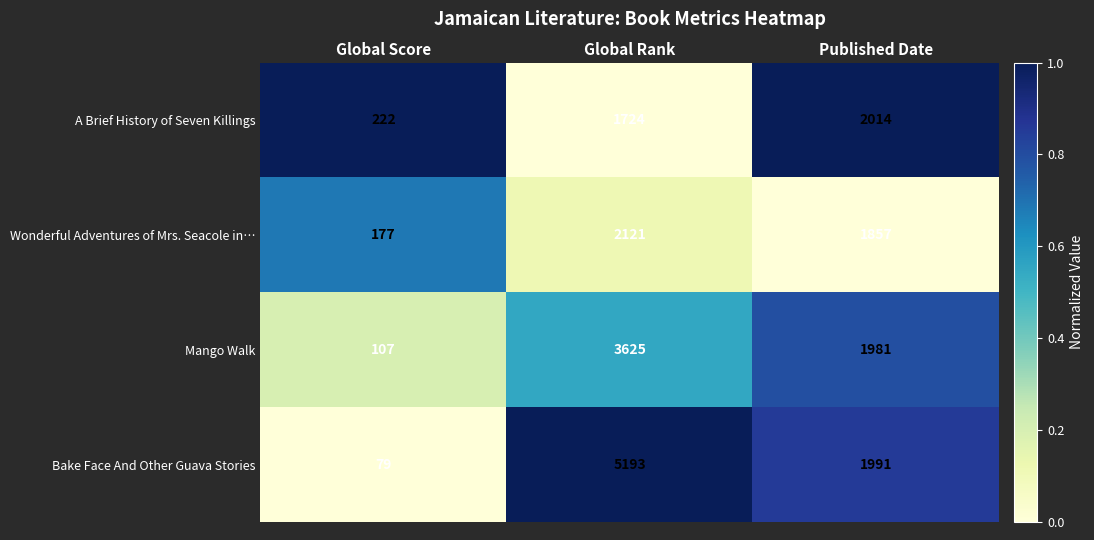

At which category does the chart reach its peak across all series?

Global Rank